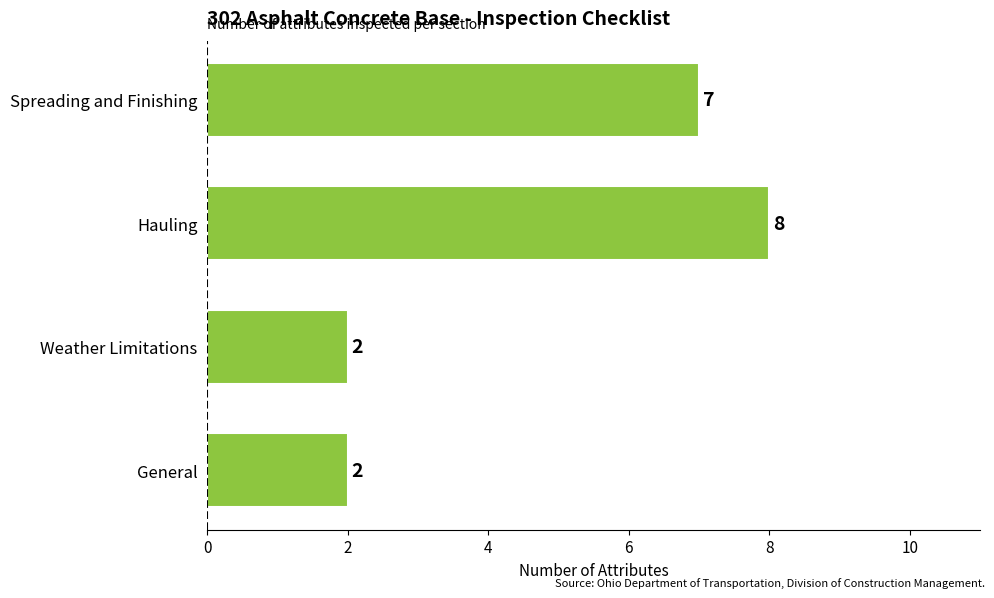

How many values are between 2 and 8?

4